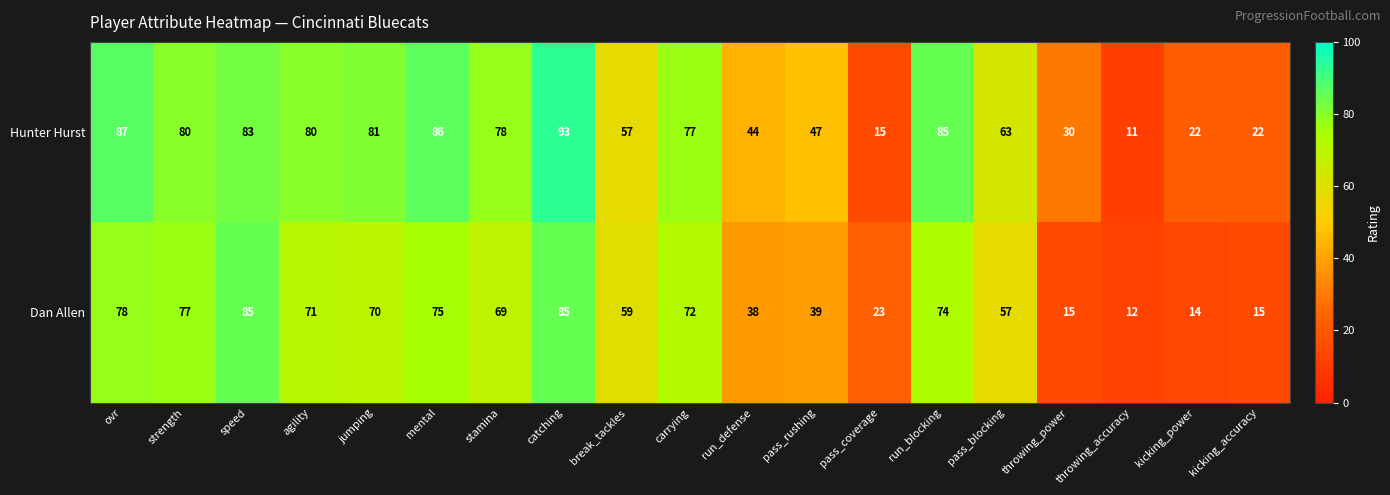

Which series has the largest total across all categories?

Hunter Hurst